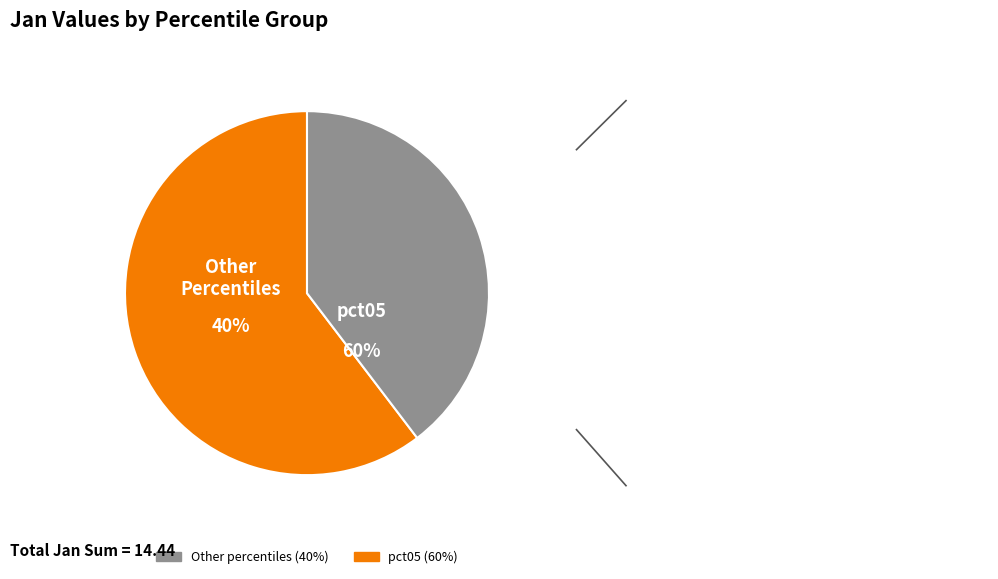

To the nearest percent, what is the combined percentage of pct65 and pct15?

10%